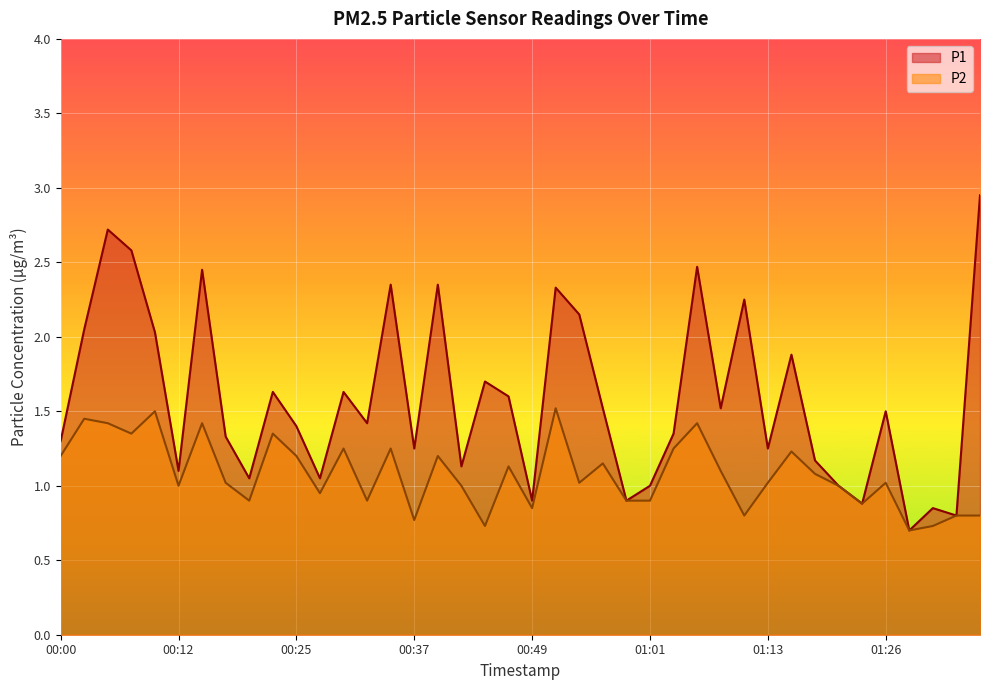

True or false: P2 has a value of 1.2 at 00:00.

True